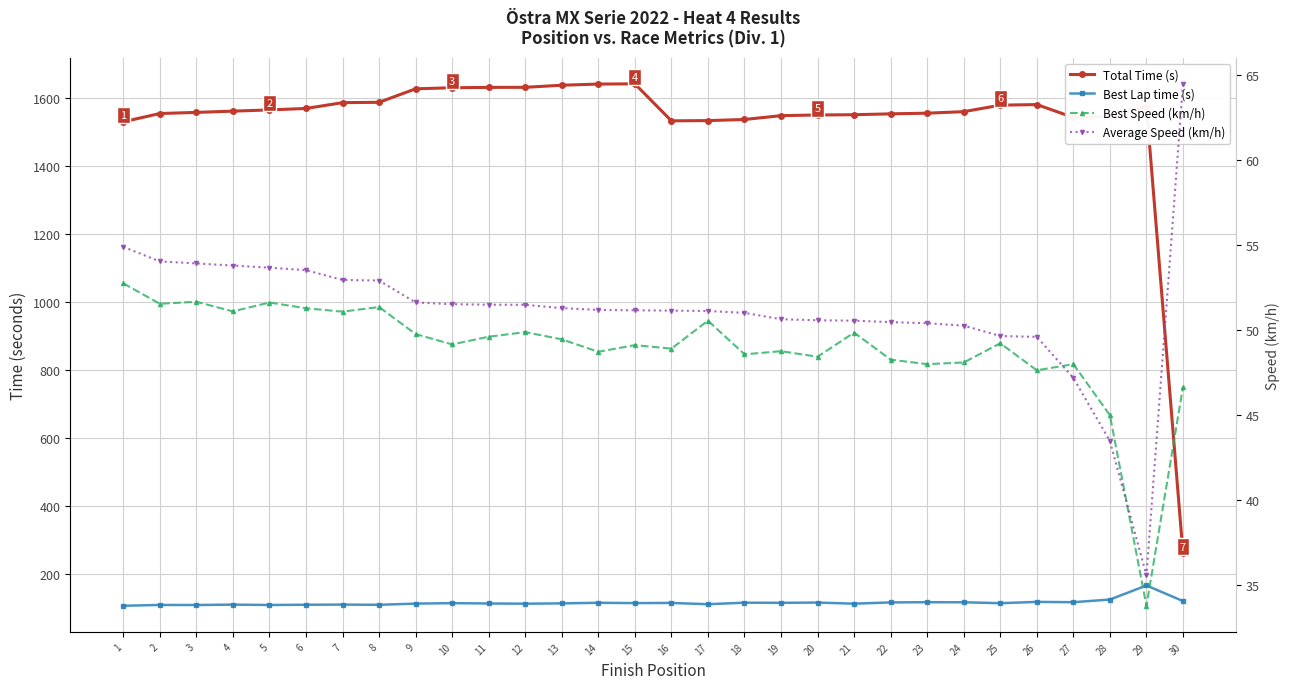

Which series has the widest spread of values?

Total Time (s)